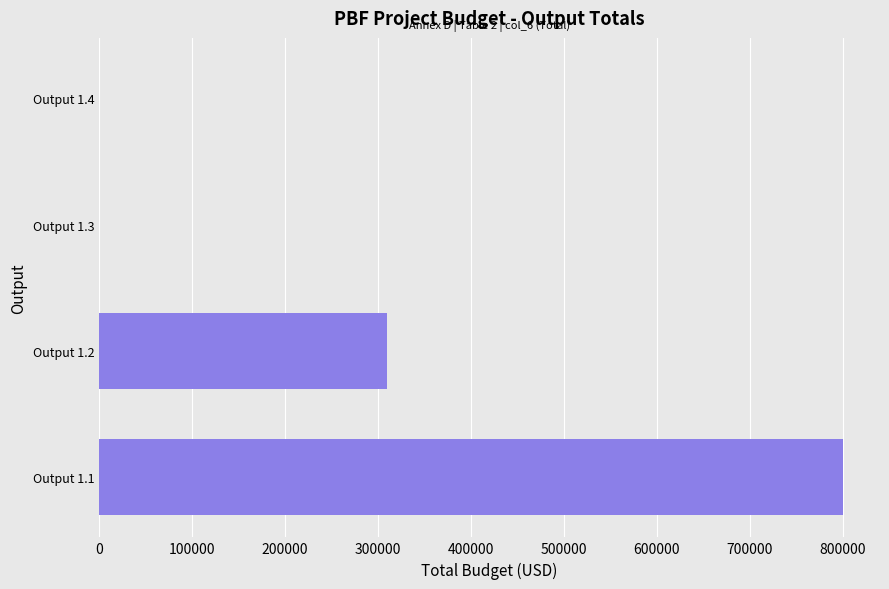

Which category has the highest value across all series?

Output 1.1